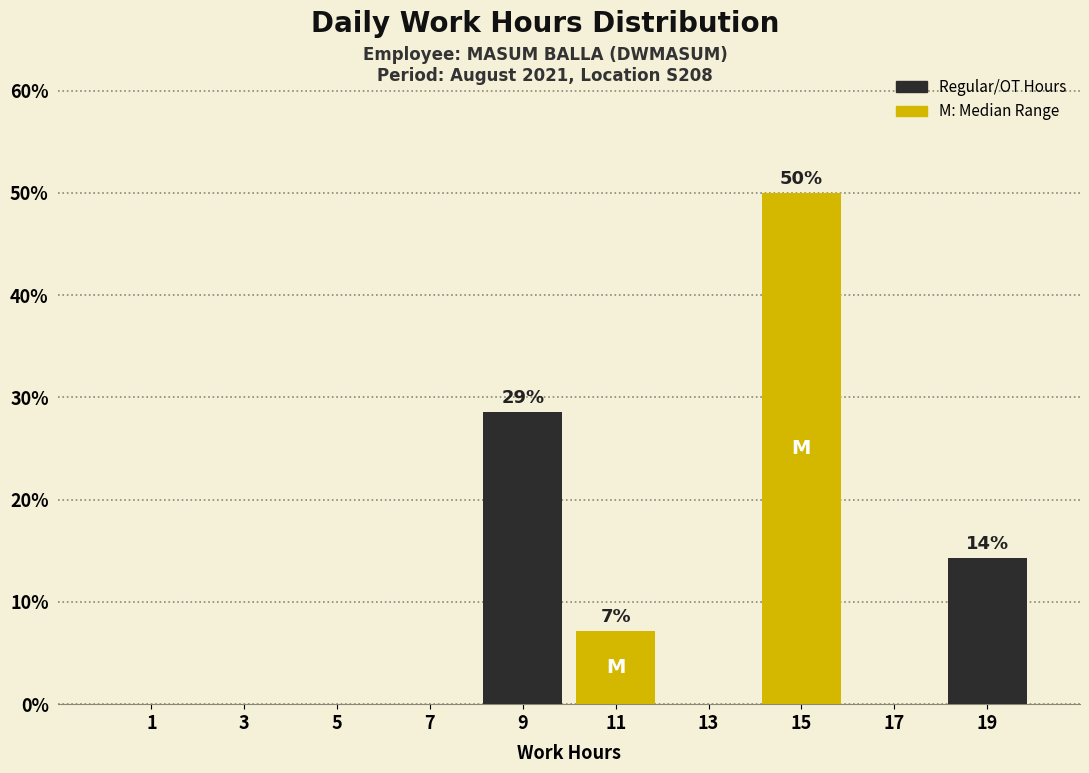

Over which range of the x-axis is the bar tallest?

14 to 16